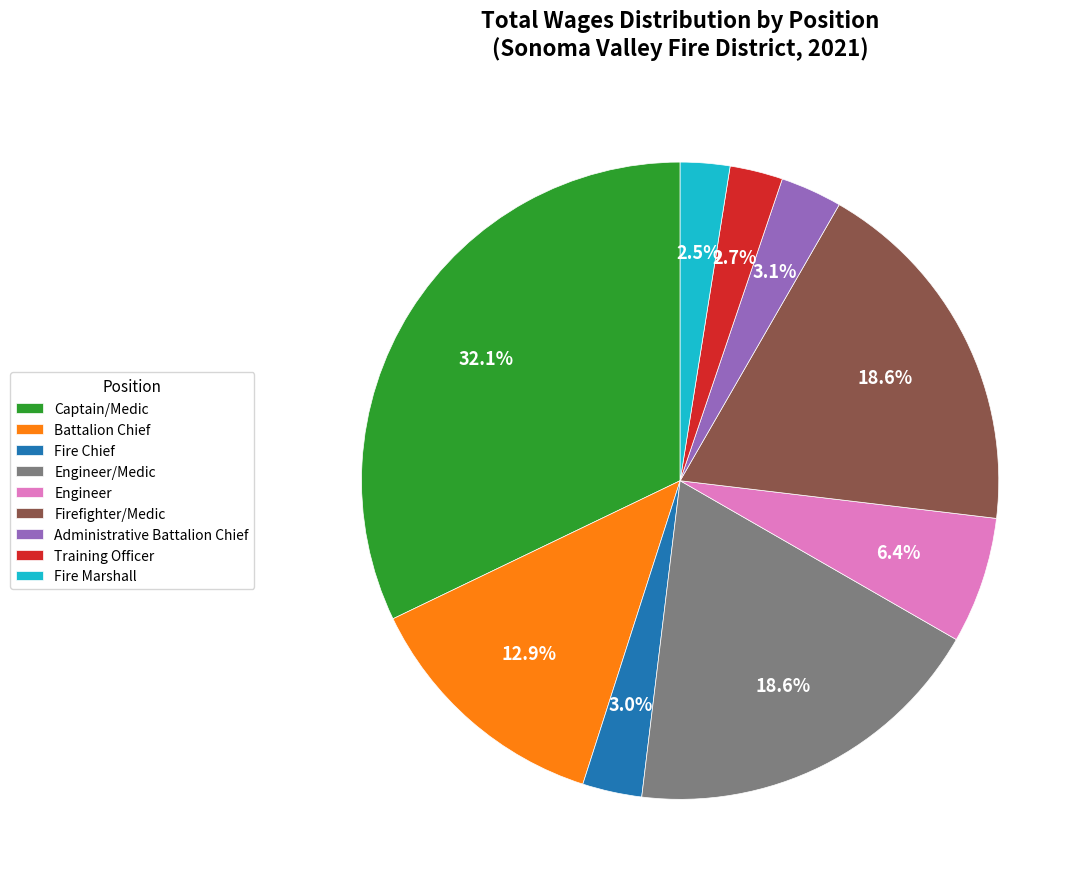

Which category has the biggest portion of the pie?

Captain/Medic